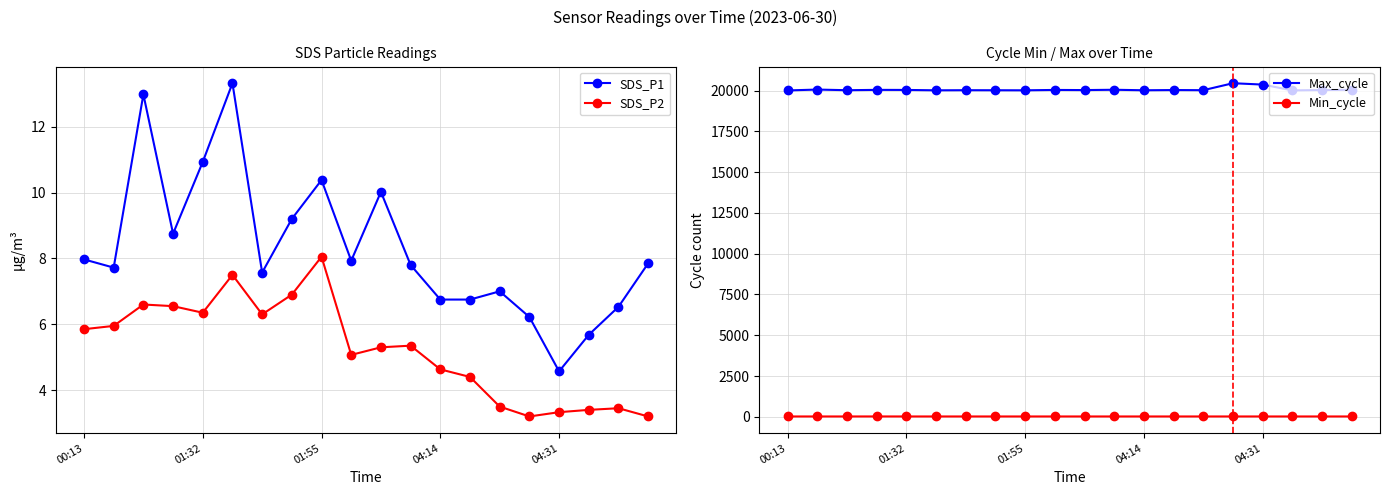

True or false: Min_cycle has more than 2 points higher than both neighbors.

False